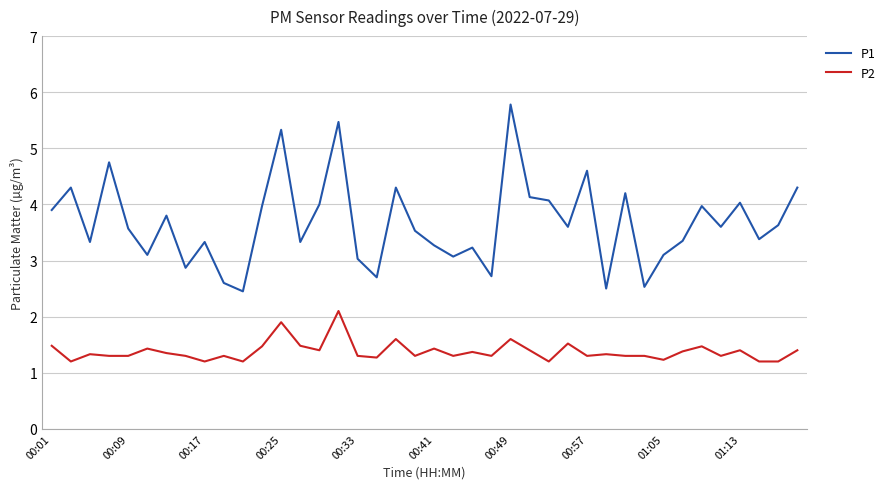

Does the chart display data point markers on the line(s)?

No